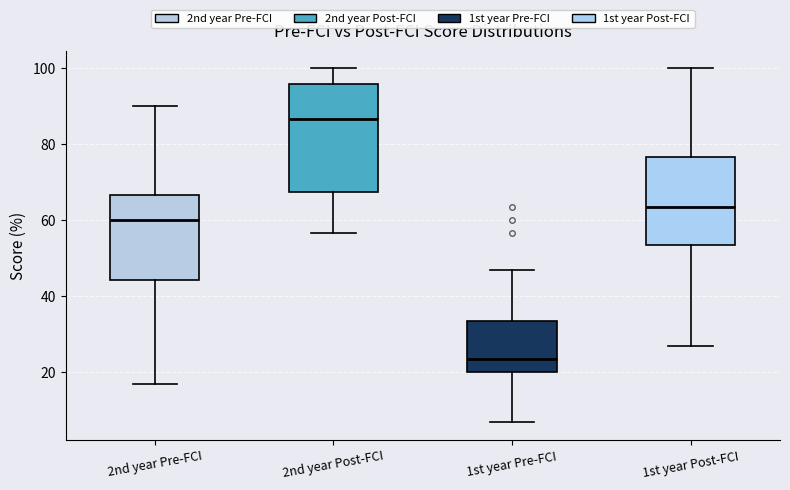

Reading left to right, transcribe this box plot: for each box, give where its median line is, the range the box spans, and where its two whiskers end, as read against the y-axis. The values are not printed on the chart, so give them approximately, as read against the axis.

2nd year Pre-FCI: median 60, box 44 to 66, whiskers 16 to 90
2nd year Post-FCI: median 86, box 68 to 96, whiskers 56 to 100
1st year Pre-FCI: median 24, box 20 to 34, whiskers 6 to 46
1st year Post-FCI: median 64, box 54 to 76, whiskers 26 to 100